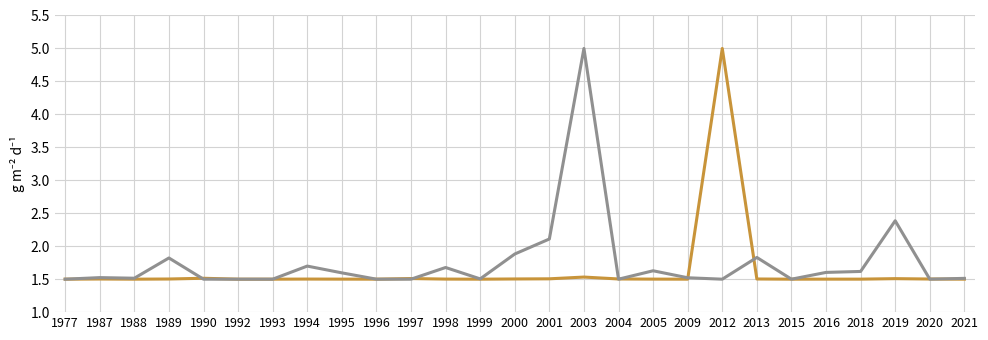

What is the total value across all series at 2004?

3.0